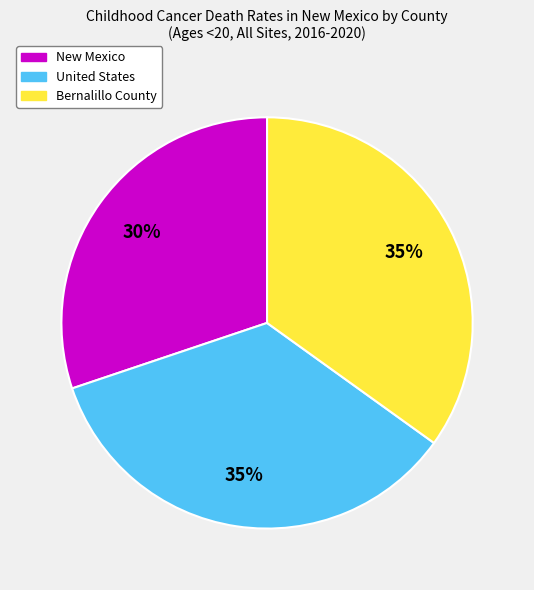

Count the number of slices in the pie.

3